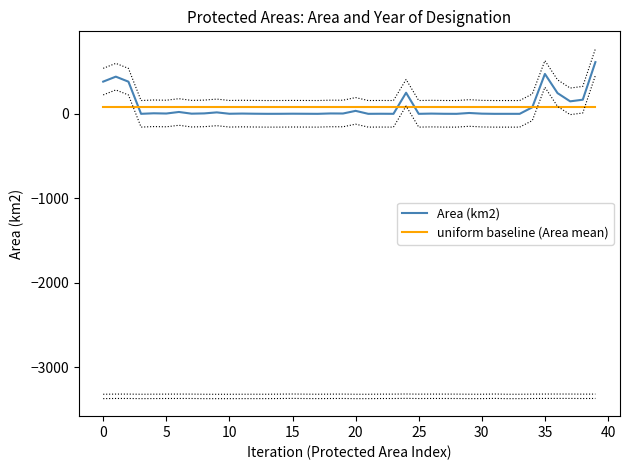

What is the maximum value for Area (km2)?

611.9